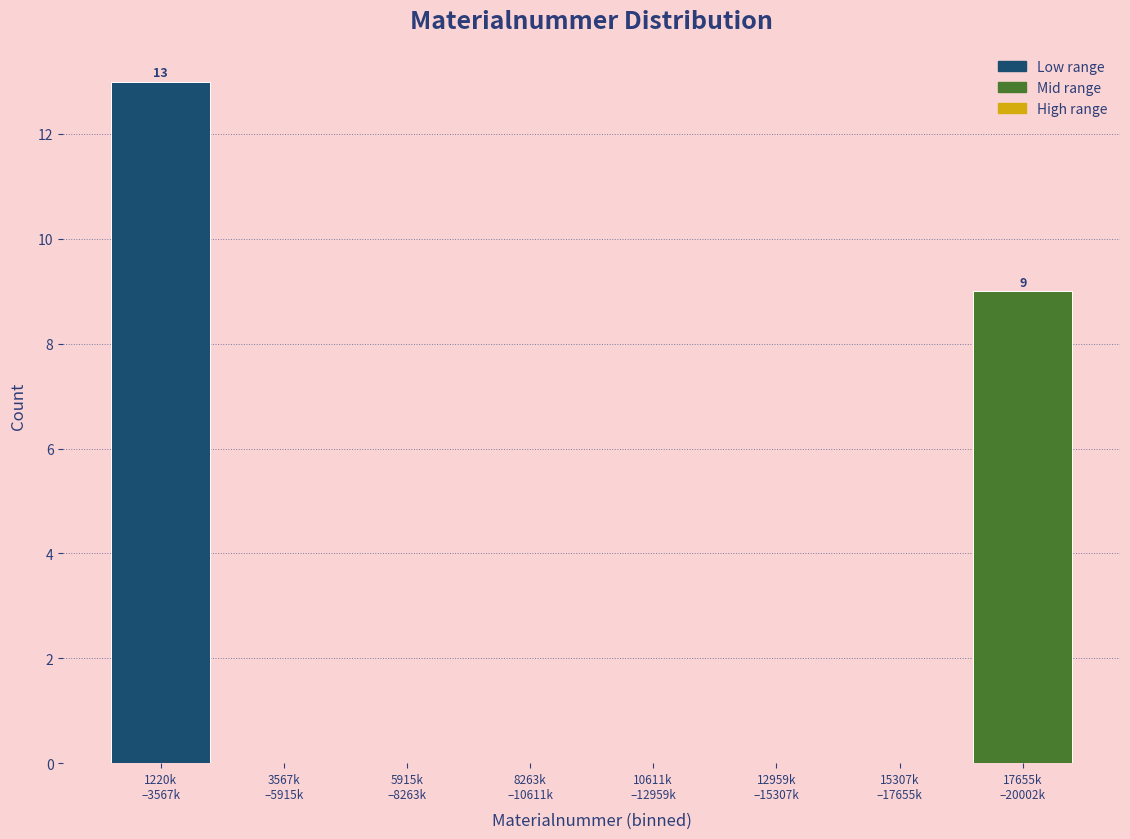

What is the sum of all values?

22